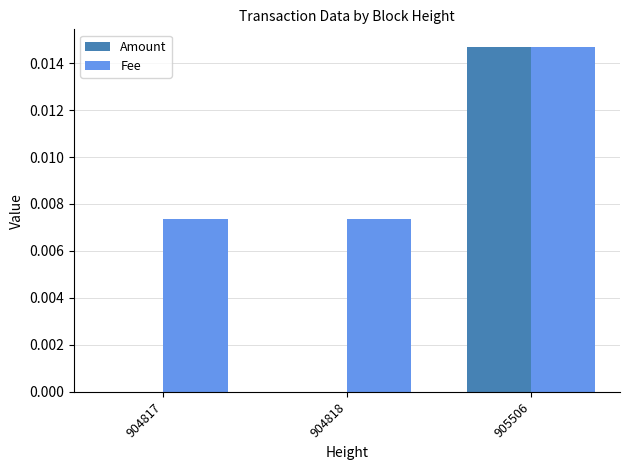

The value of Amount at 904818 is 0.0. True or false?

True